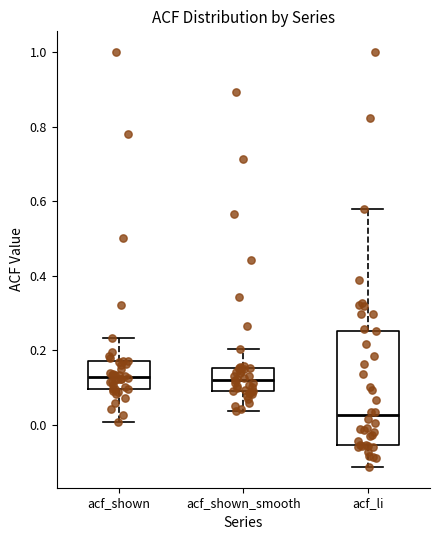

Which box is the tallest, from its lower edge to its upper edge?

acf_li